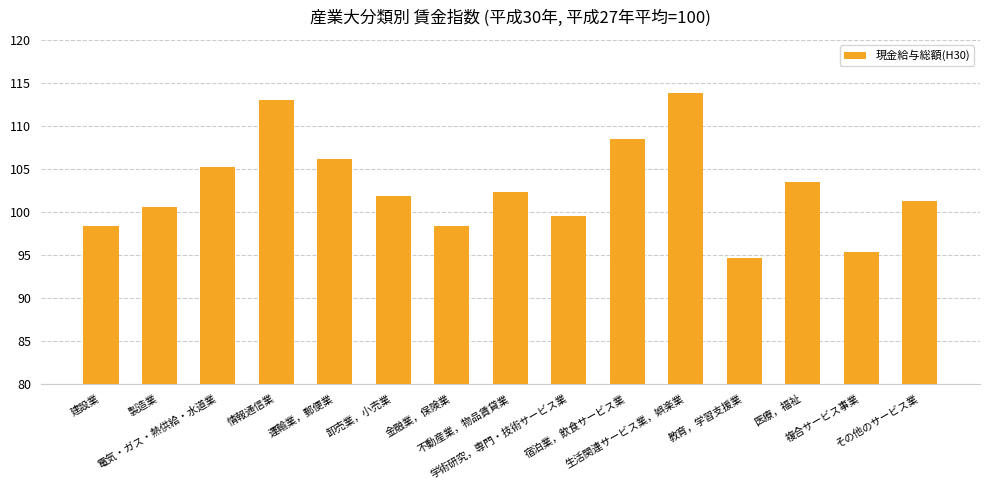

What is the difference between the values at 卸売業，小売業 and 宿泊業，飲食サービス業?

6.7